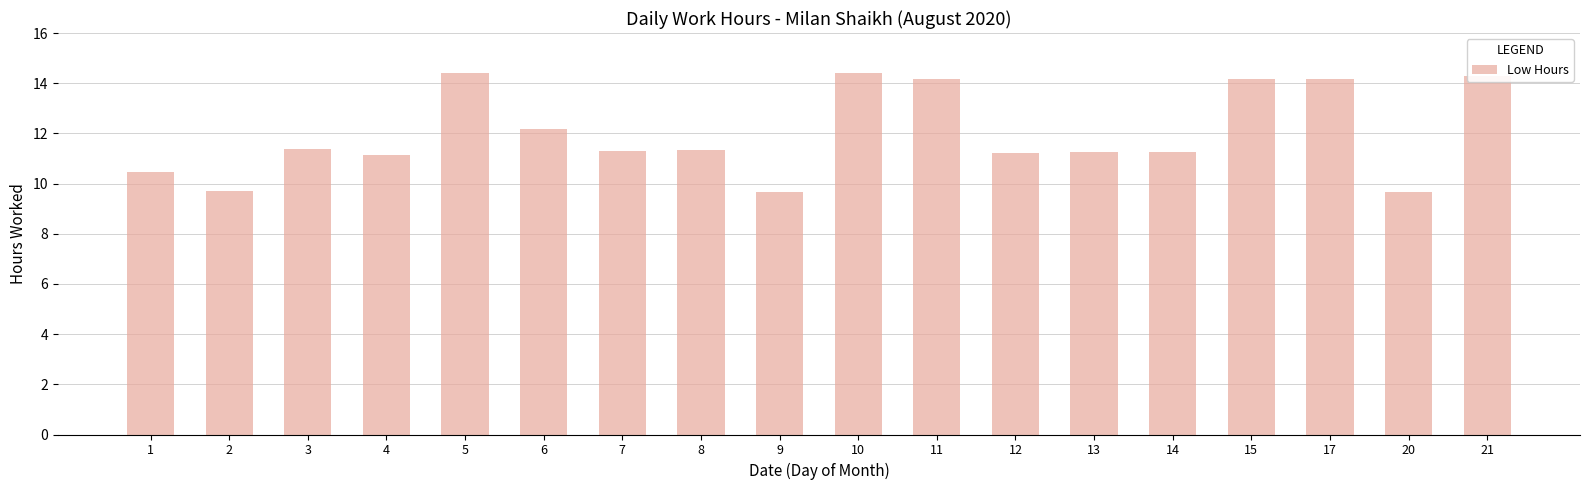

At which label is the value closest to 12?

6